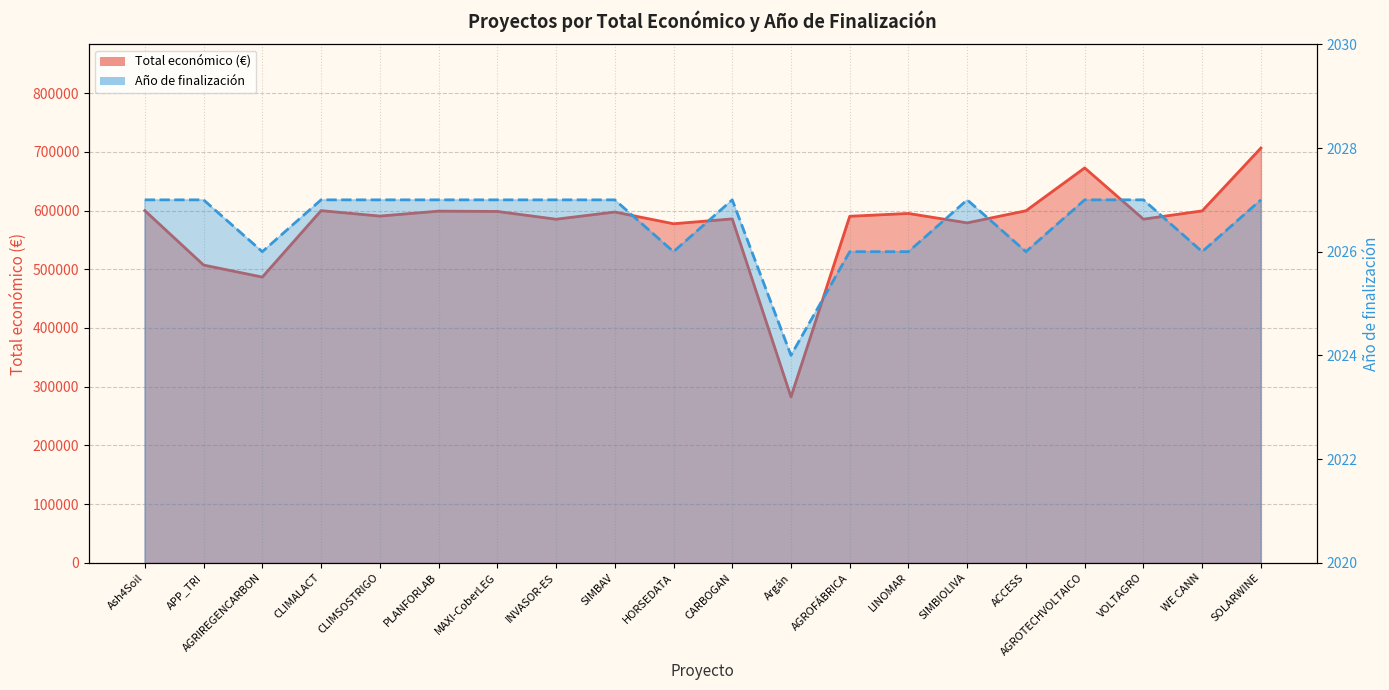

What is the label of the 16th point from the right?

CLIMSOSTRIGO